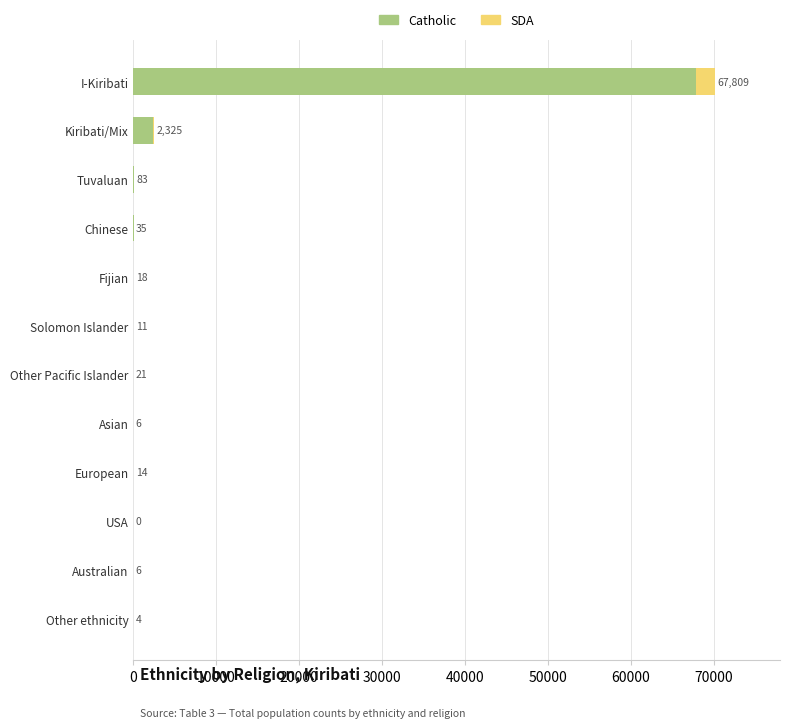

What is the sum of all Catholic values?

70332